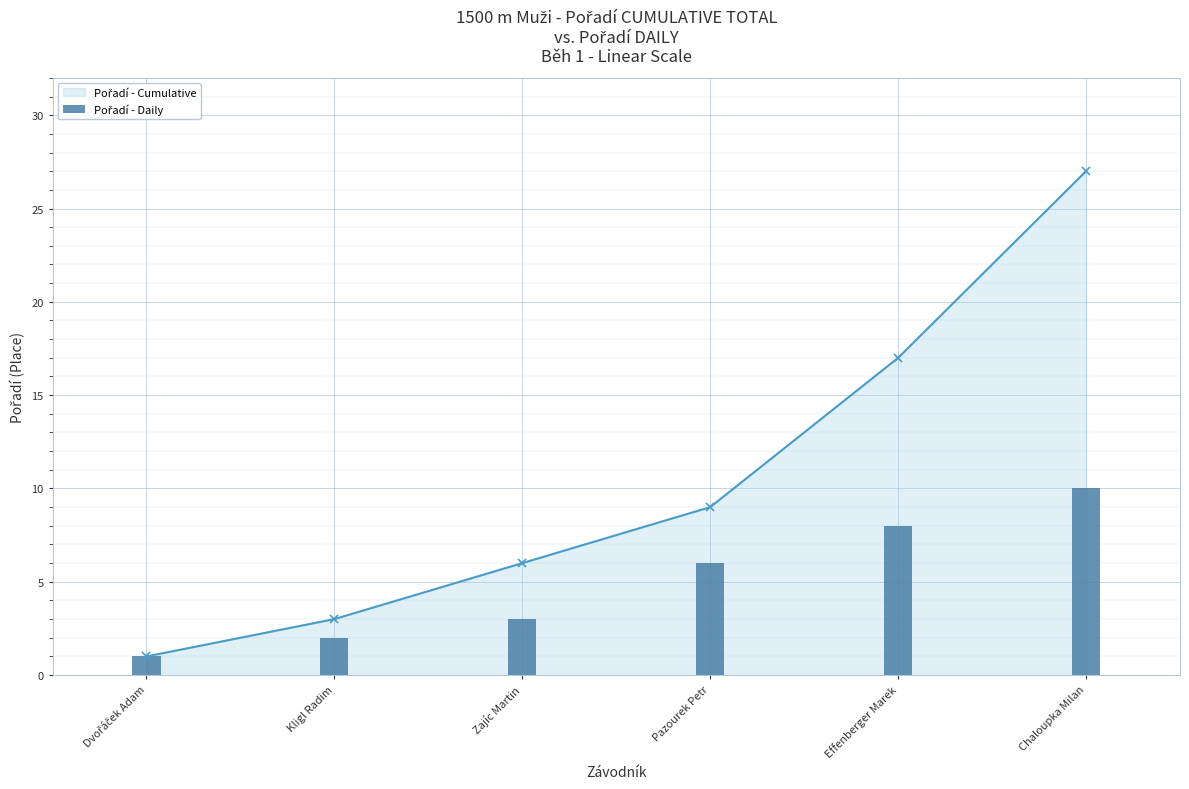

Rank the categories by value from lowest to highest.

Dvořáček Adam, Kligl Radim, Zajíc Martin, Pazourek Petr, Effenberger Marek, Chaloupka Milan